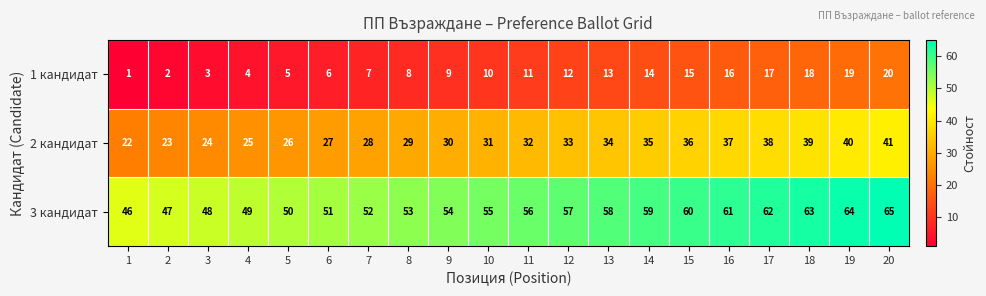

True or false: 2 кандидат has a value of 42 at 3.

False